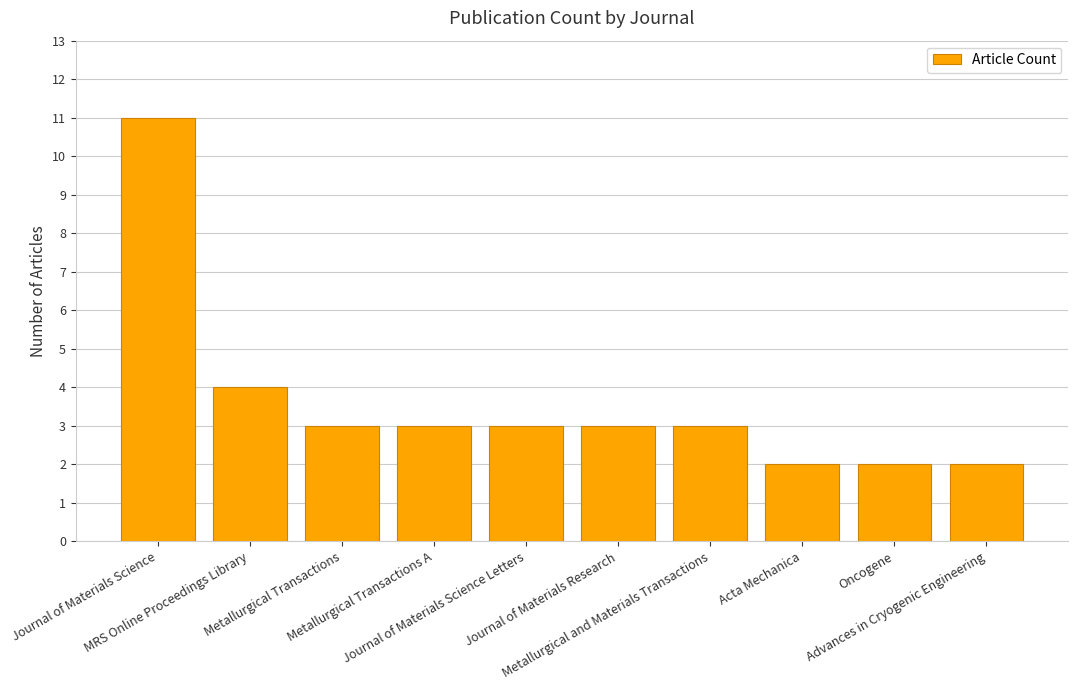

Reading right to left, what are all the values shown in this chart?

2	2	2	3	3	3	3	3	4	11